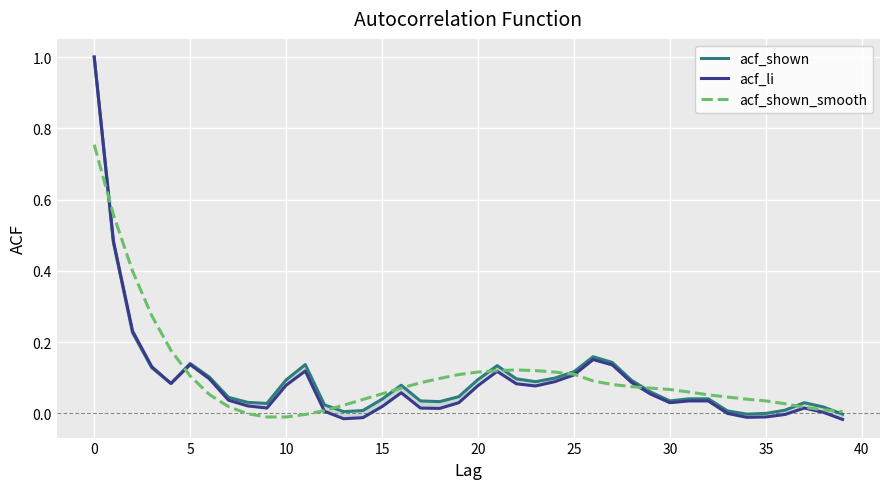

Read the acf_li value at 26.

0.2